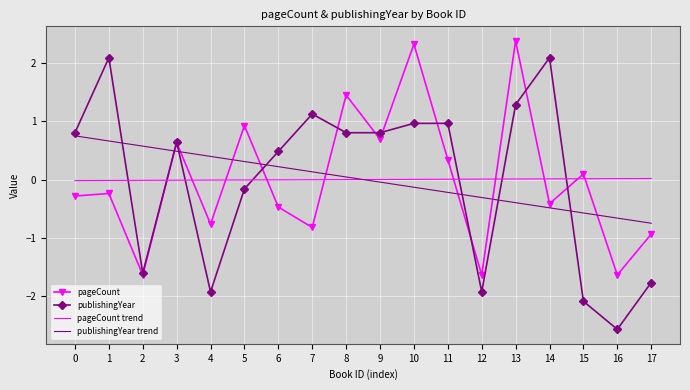

What is the highest value of the publishingYear series?

2.1